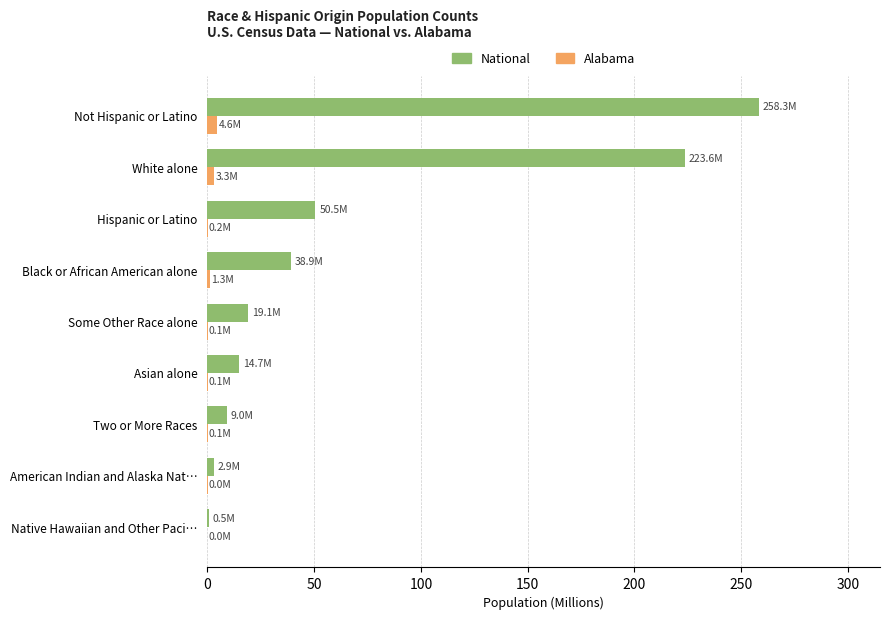

Where is National nearest to the value 129?

Hispanic or Latino